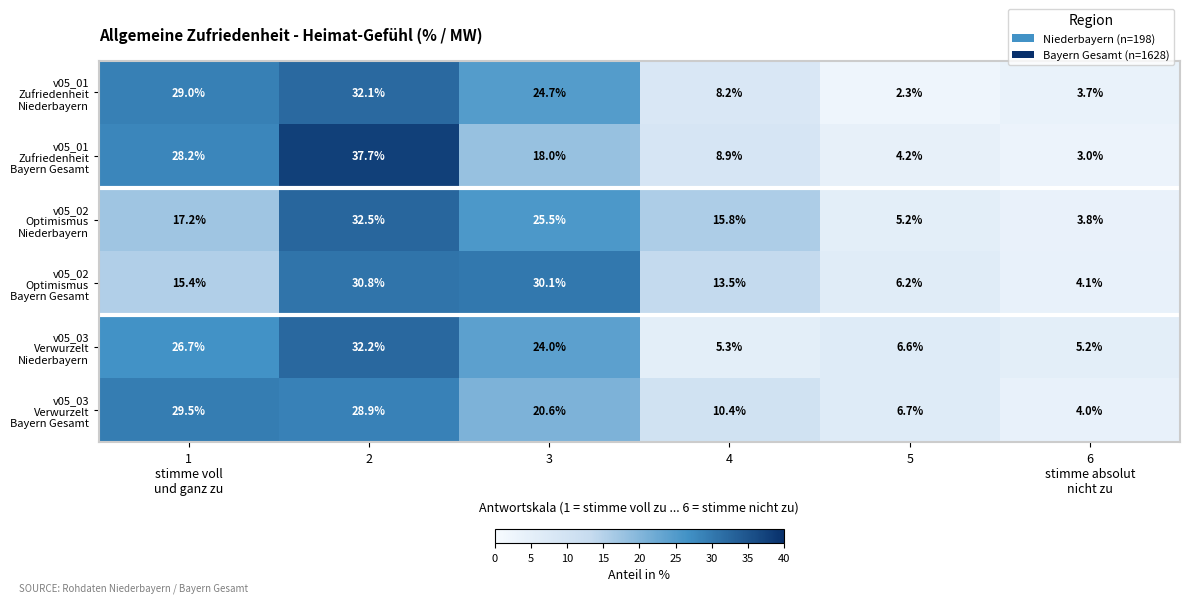

What is the total value across all series at 3?

142.9